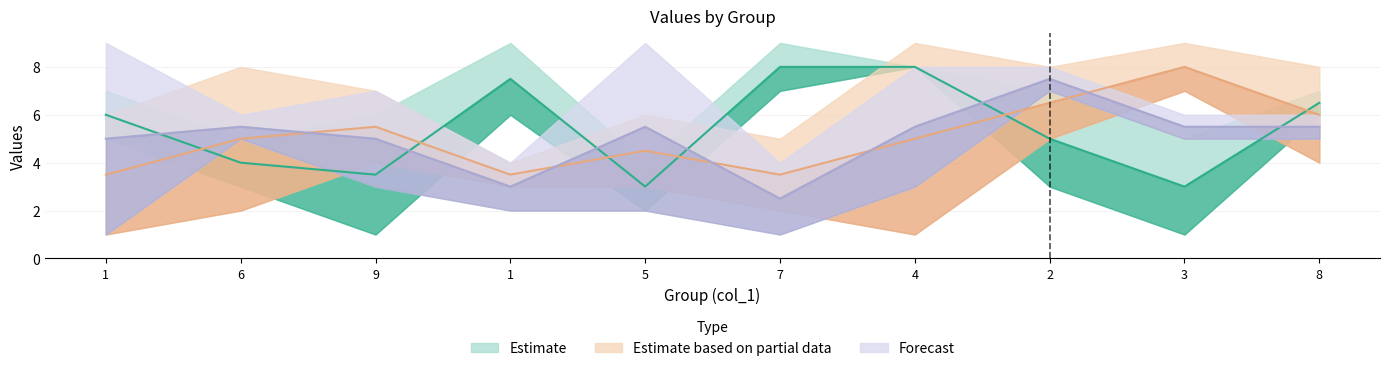

Does the chart have visible grid lines?

Yes